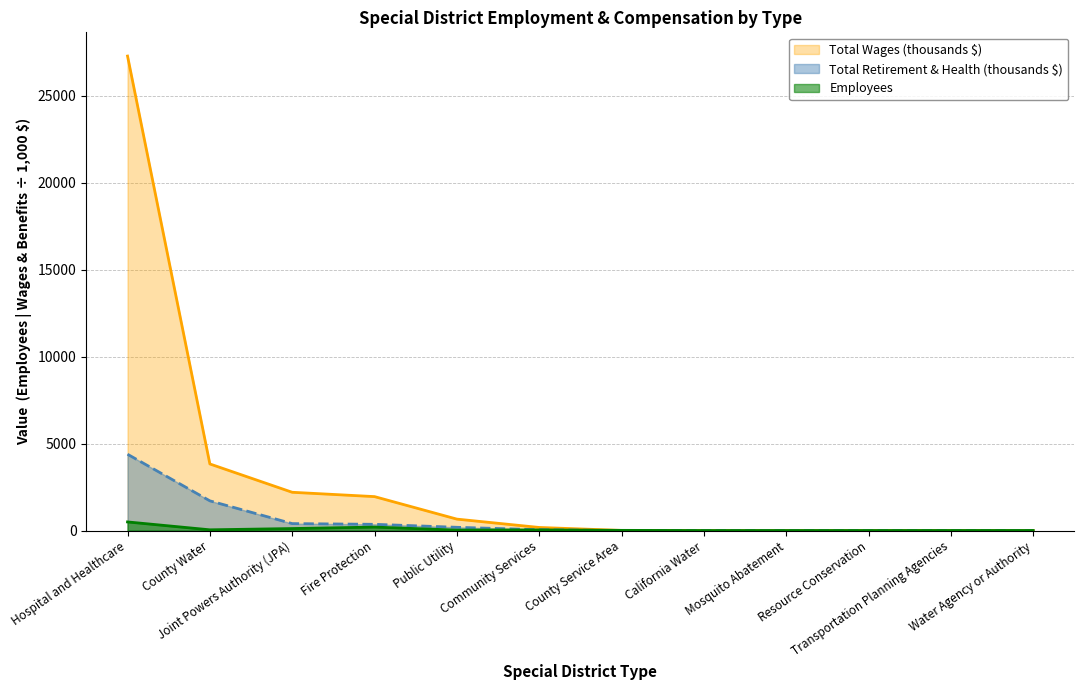

True or false: Total Wages and Total Retirement & Health Contribution cross at least once.

False